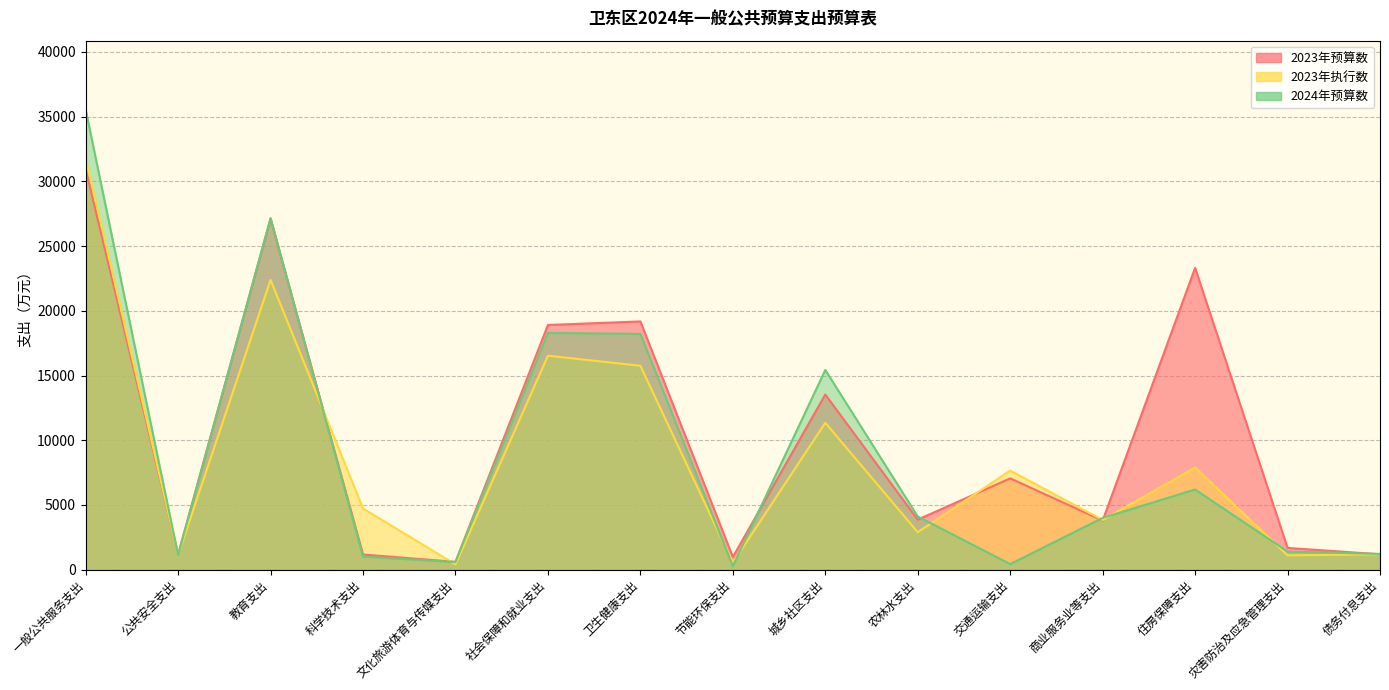

Rank the series by their average value, from highest to lowest.

2023年预算数, 2024年预算数, 2023年执行数